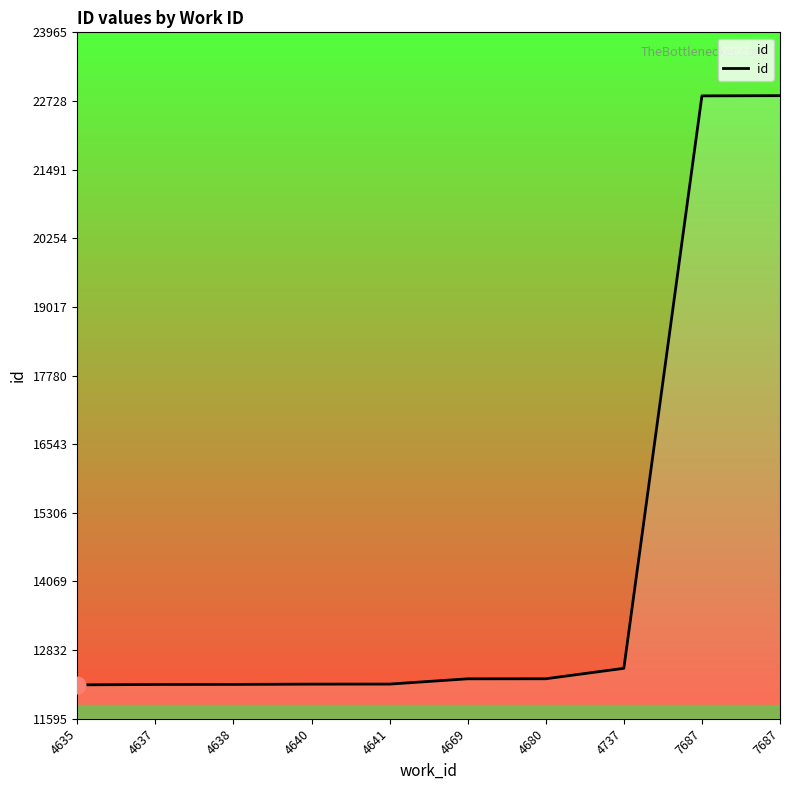

List the labels in order of value, smallest first.

4635, 4637, 4638, 4640, 4641, 4669, 4680, 4737, 7687, 7687